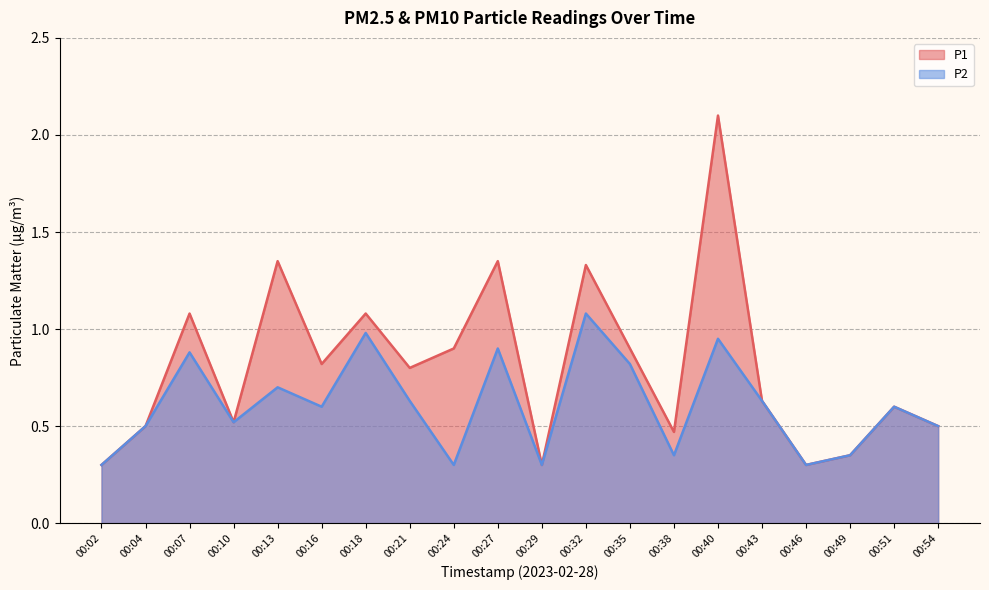

Is it true that P1 equals 1.3 at 00:32?

True